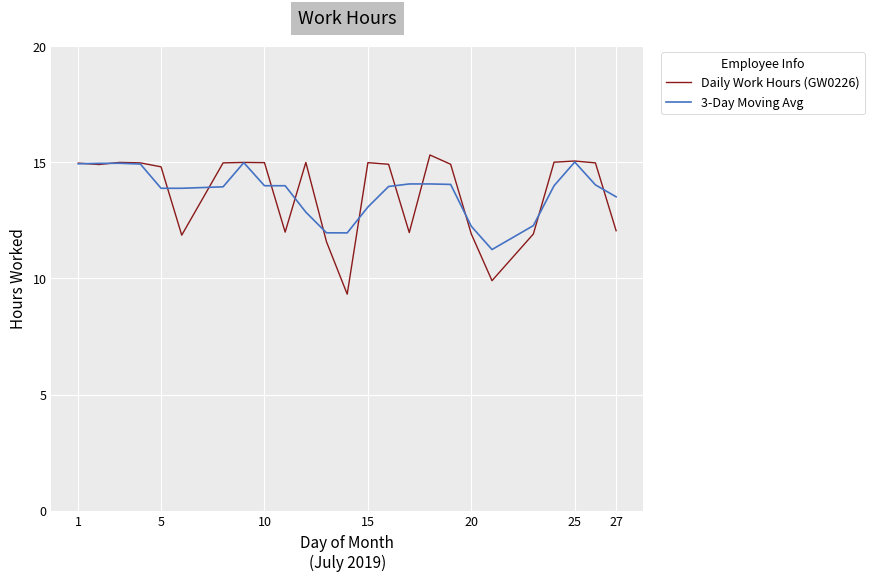

Which series has the largest range (max minus min)?

Daily Work Hours (GW0226)